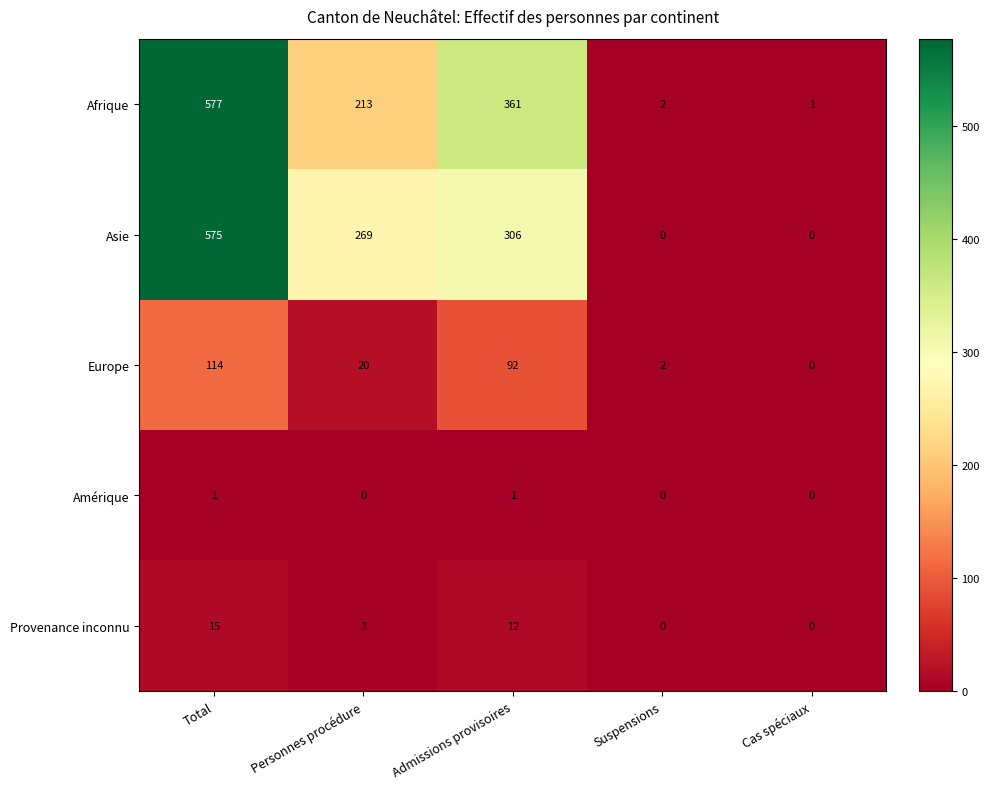

What is the difference between the second highest and second lowest values in the Europe series?

90